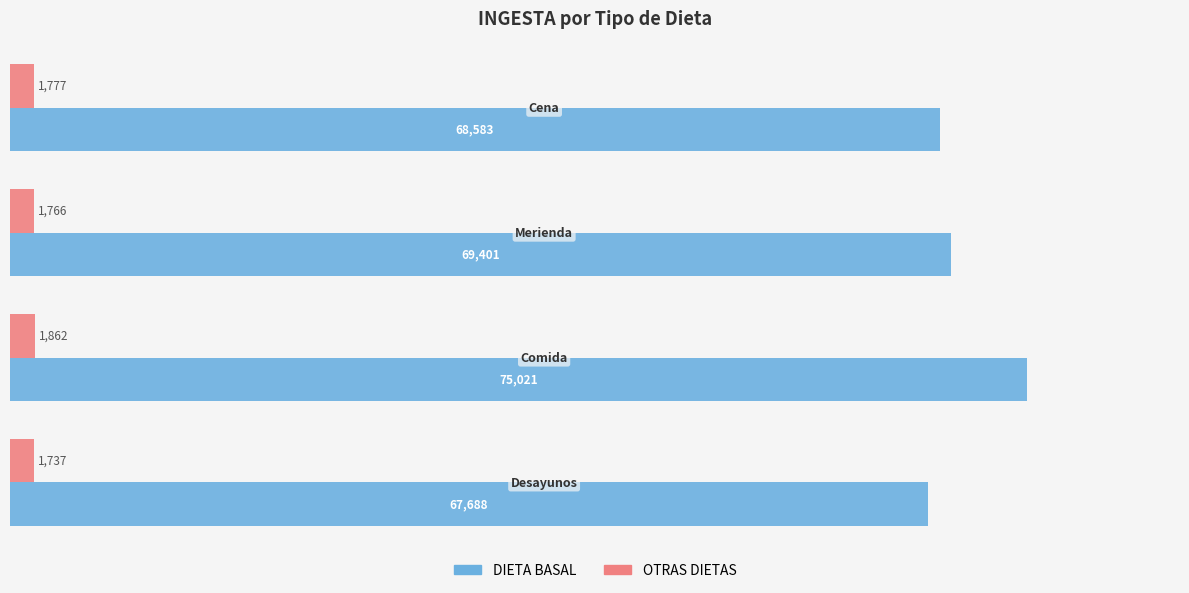

Which series has the largest total across all categories?

DIETA BASAL